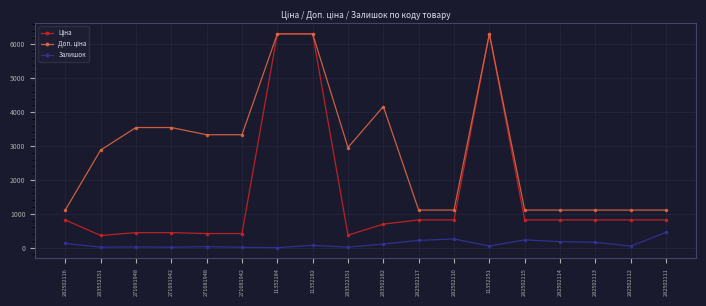

What is the difference between the highest and lowest values at 282502111?

658.2